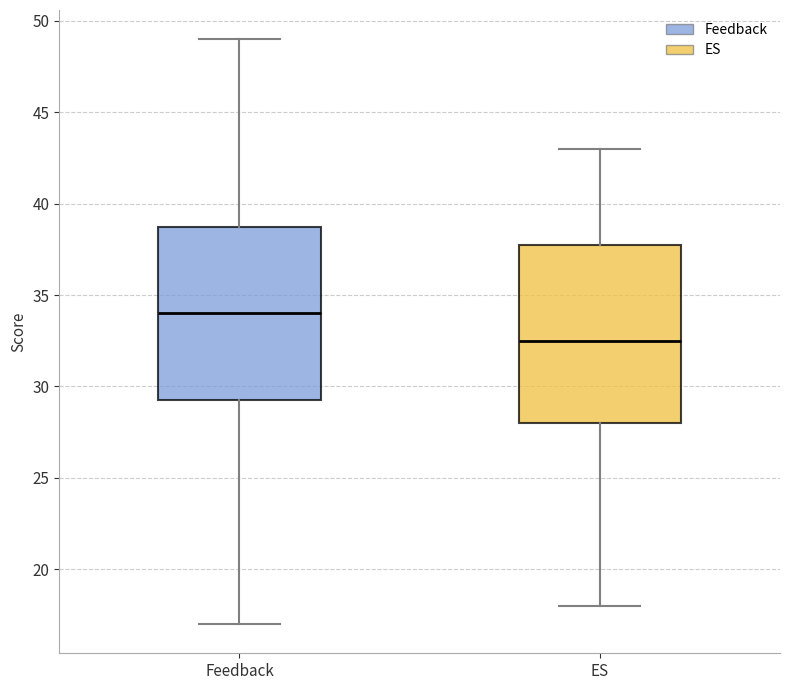

Which box's median line is the lowest?

ES